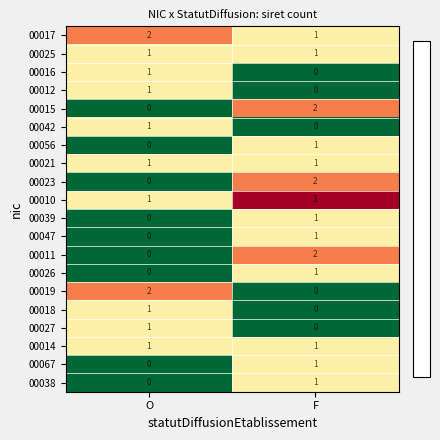

What is the sum of all 00017 values?

3